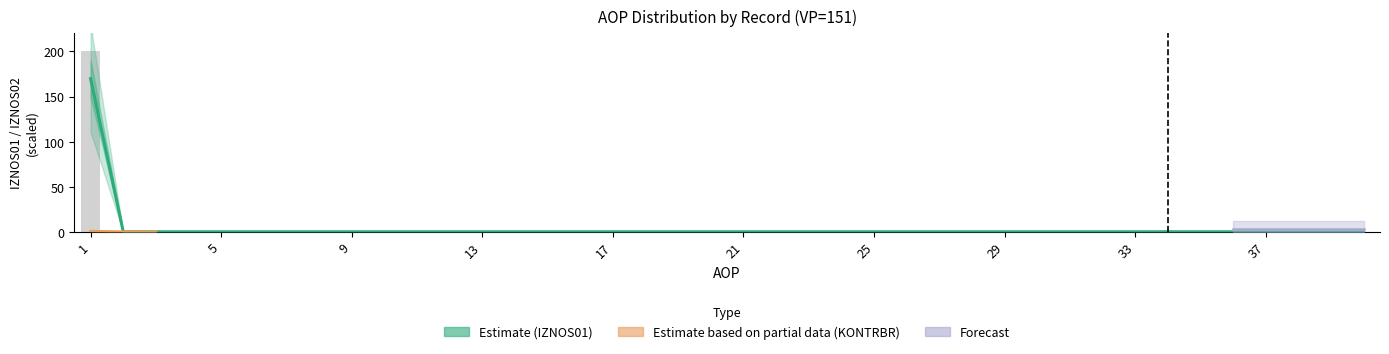

At which category is the sum across all series the highest?

1